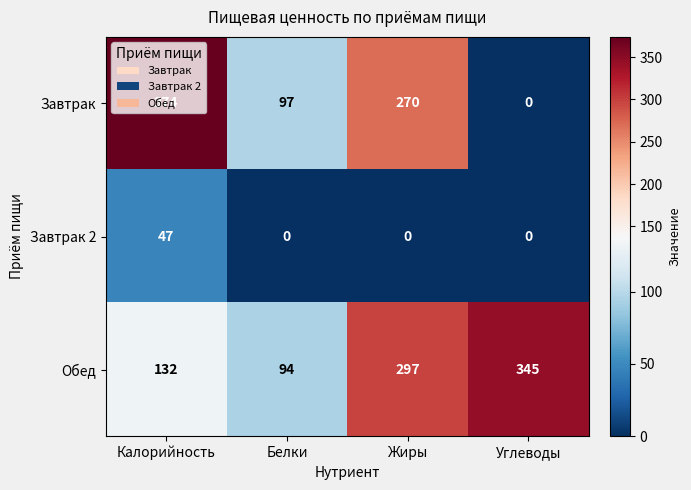

True or false: Обед has a value of 40 at Калорийность.

False